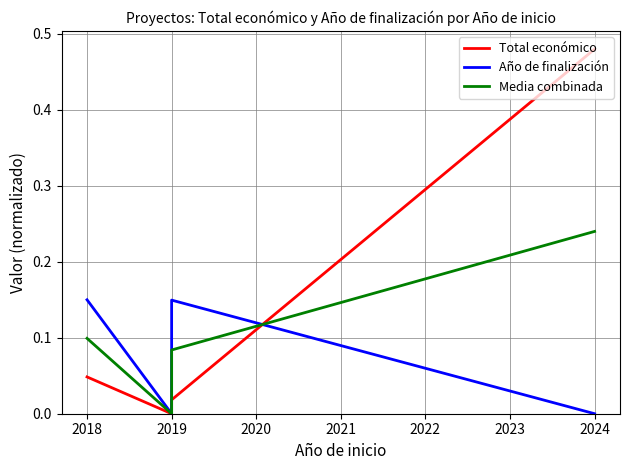

Reading left to right, extract all data points from this chart.

Total económico: 0.0	0.0	0.0	0.5
Año de finalización: 0.1	0.0	0.1	0.0
Media combinada: 0.1	0.0	0.1	0.2